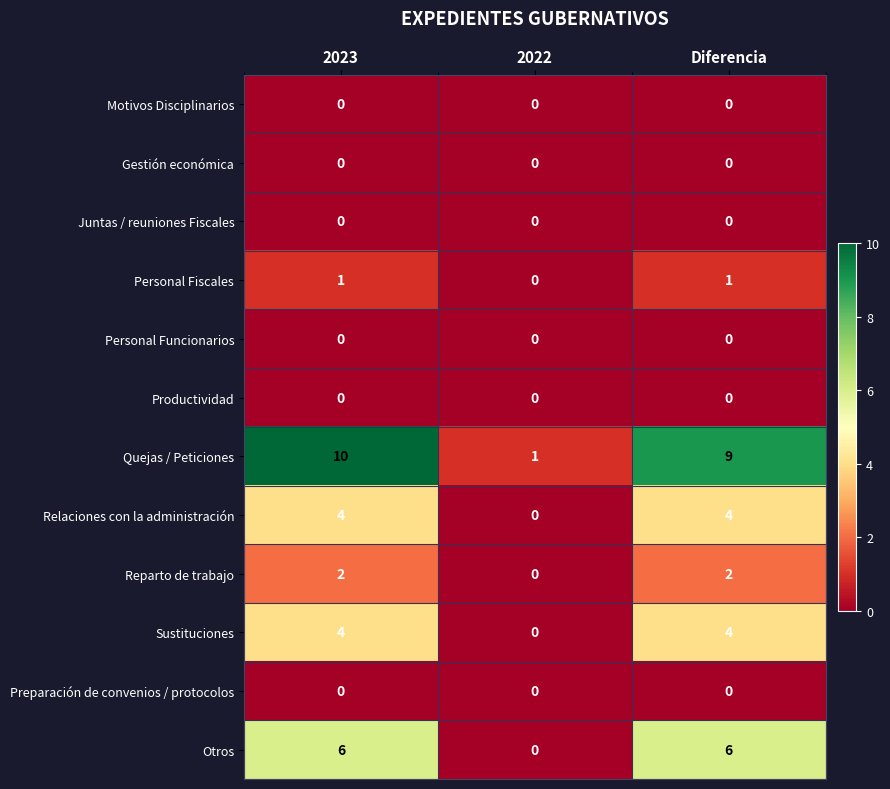

Is it true that Reparto de trabajo equals 2 at Diferencia?

True